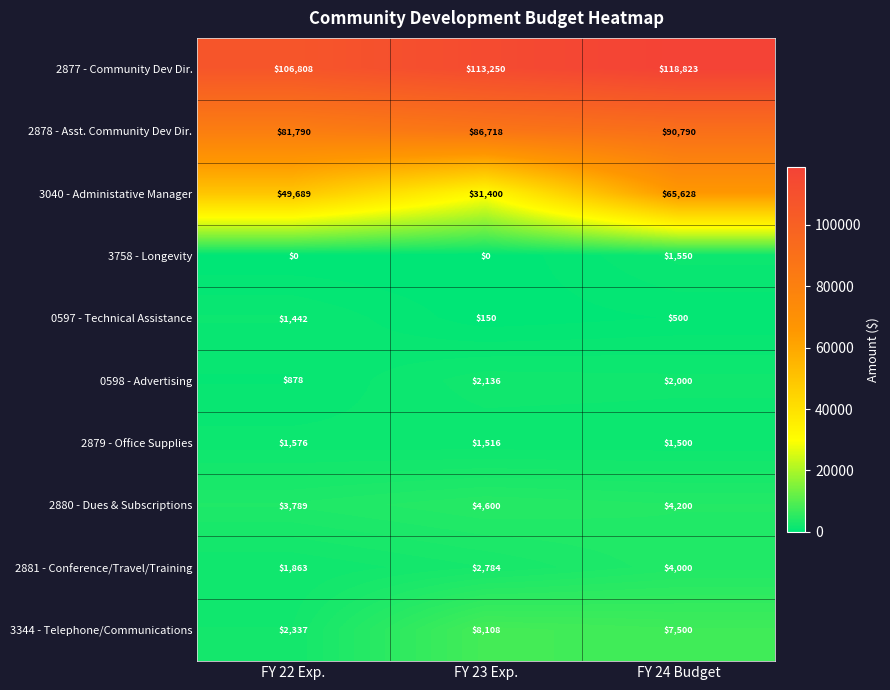

Rank the categories by 0598 - Advertising value from lowest to highest.

FY 22 Exp., FY 24 Budget, FY 23 Exp.